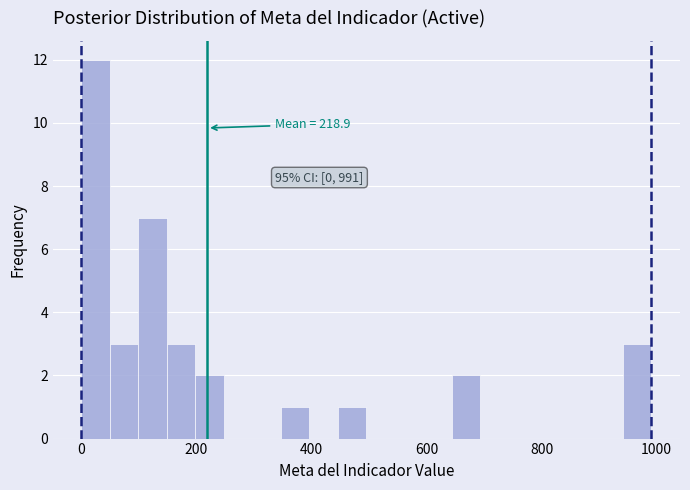

Around what value on the x-axis is the tallest bar? Give the approximate position of its centre, as read against the axis.

20